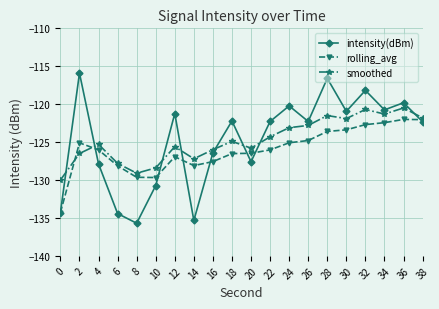

Does the chart display data point markers on the line(s)?

Yes